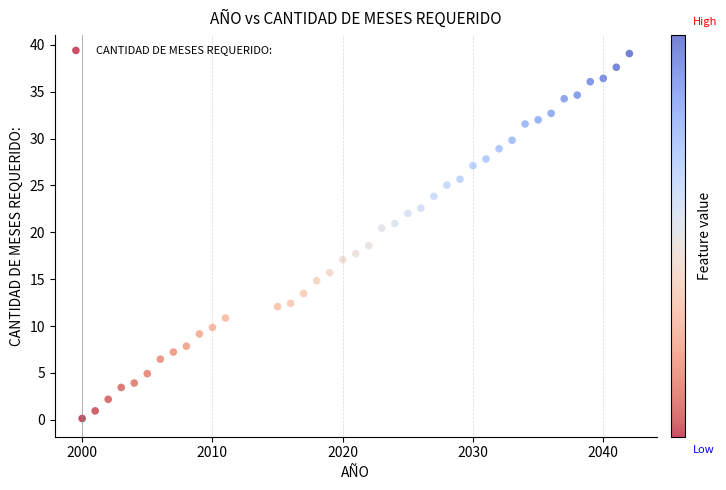

What is the range of X values (max minus min)?

42.0